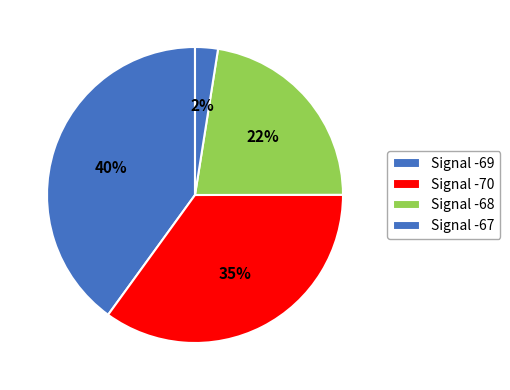

How many segments does this pie chart have?

4